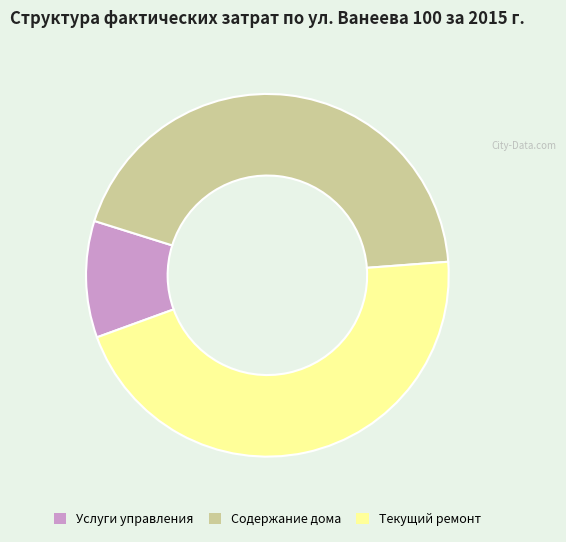

Rank the categories by value from lowest to highest.

Услуги управления, Содержание дома, Текущий ремонт